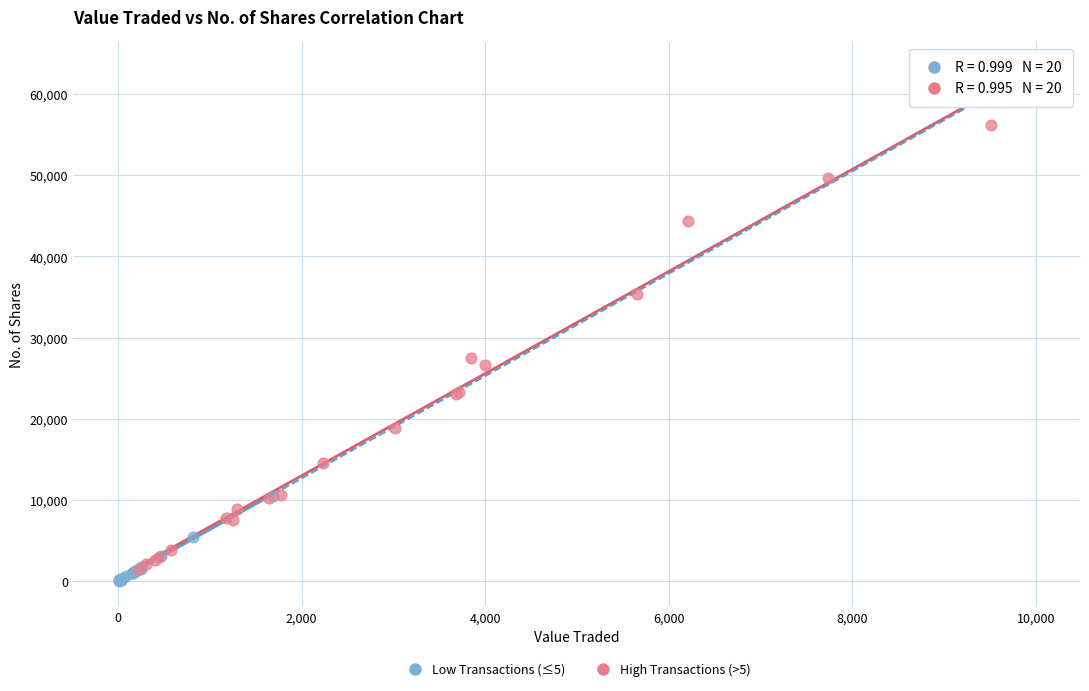

Which series contains the highest Y value?

High Transactions (>5)